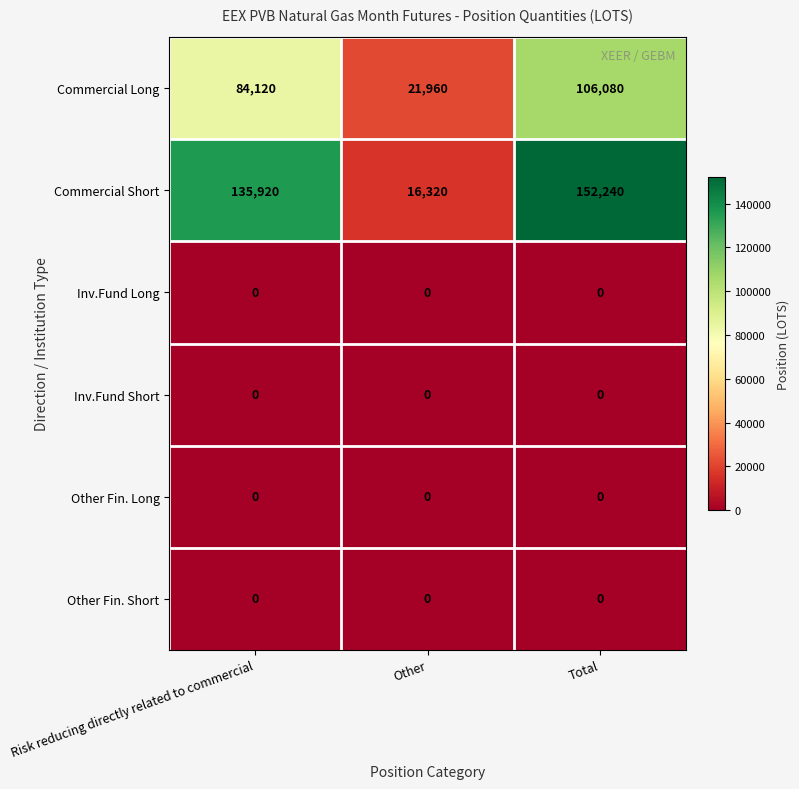

Which series has the largest range (max minus min)?

Commercial Short